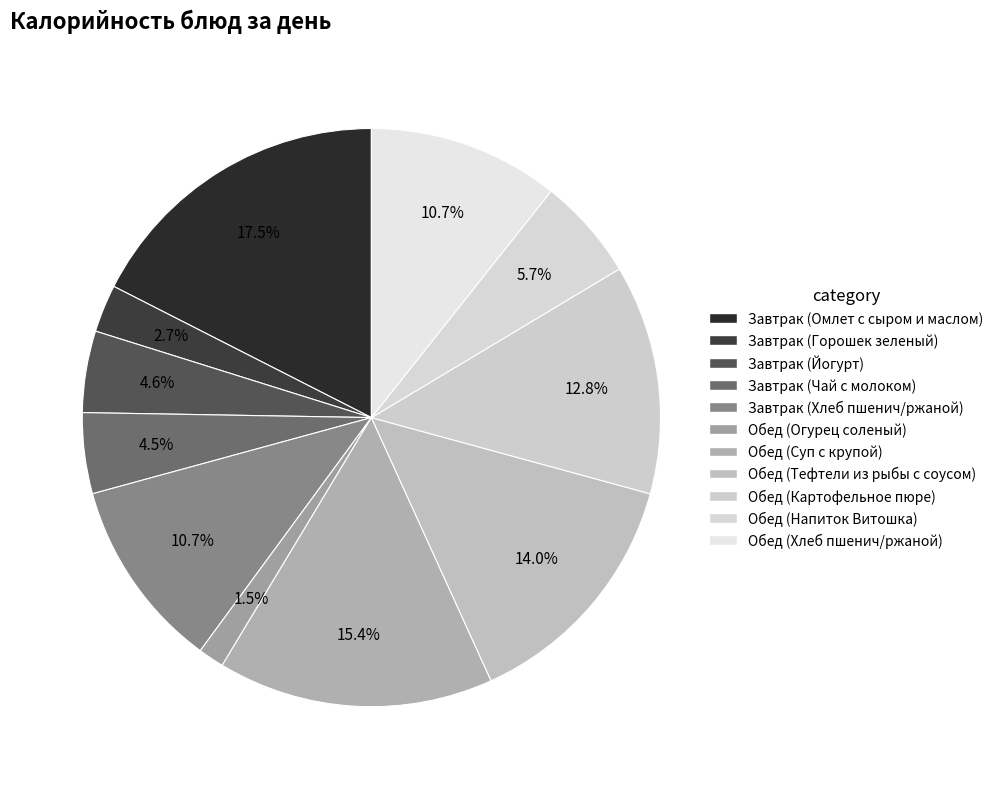

Do Обед (Картофельное пюре) and Обед (Тефтели из рыбы с соусом) together represent more than half of the pie?

No